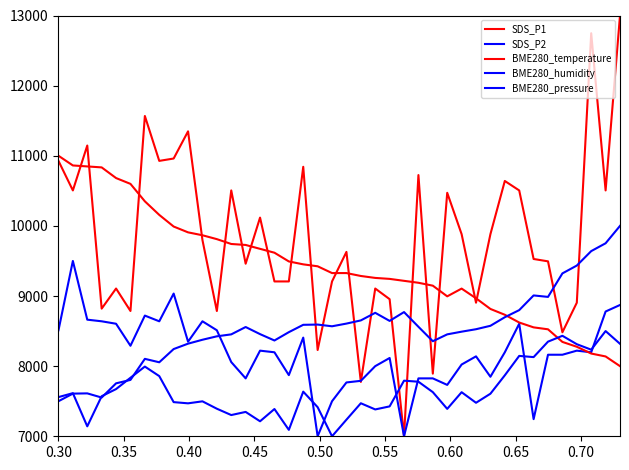

After their last crossing, which series has the higher values: BME280_humidity or SDS_P1?

SDS_P1